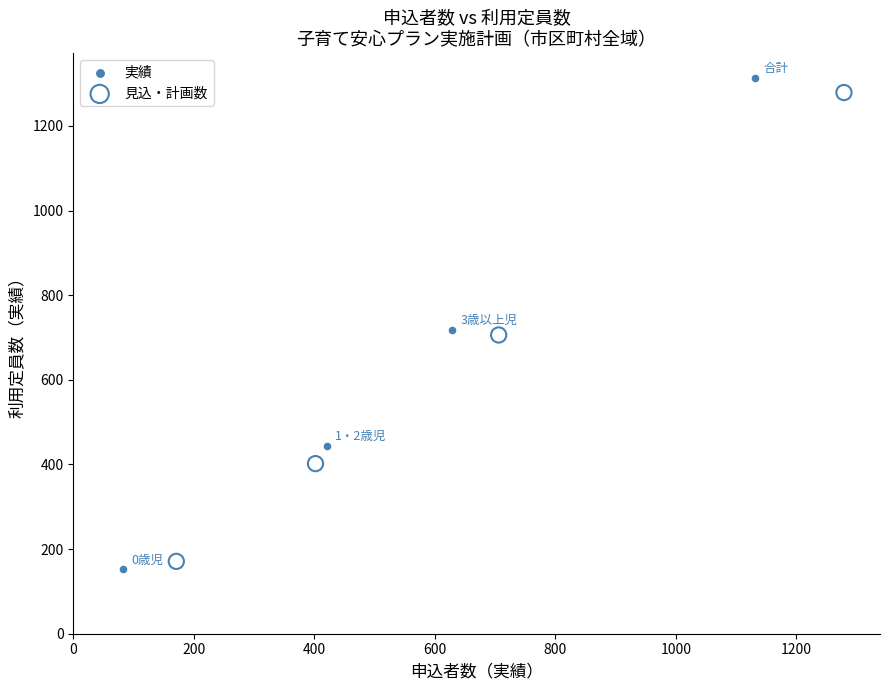

Which series has the widest spread of Y values?

実績